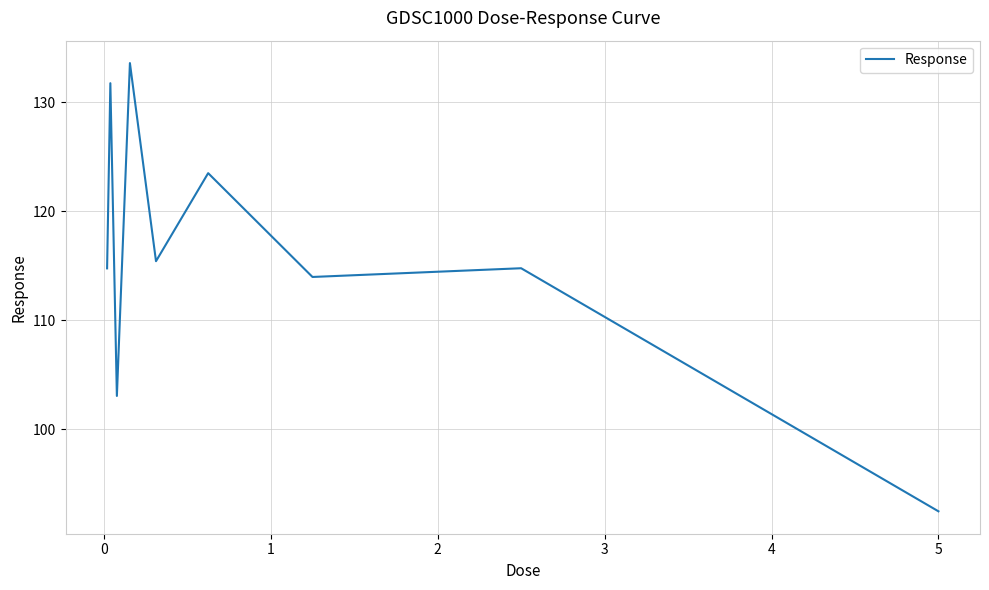

What is the sum of all values?

1043.3